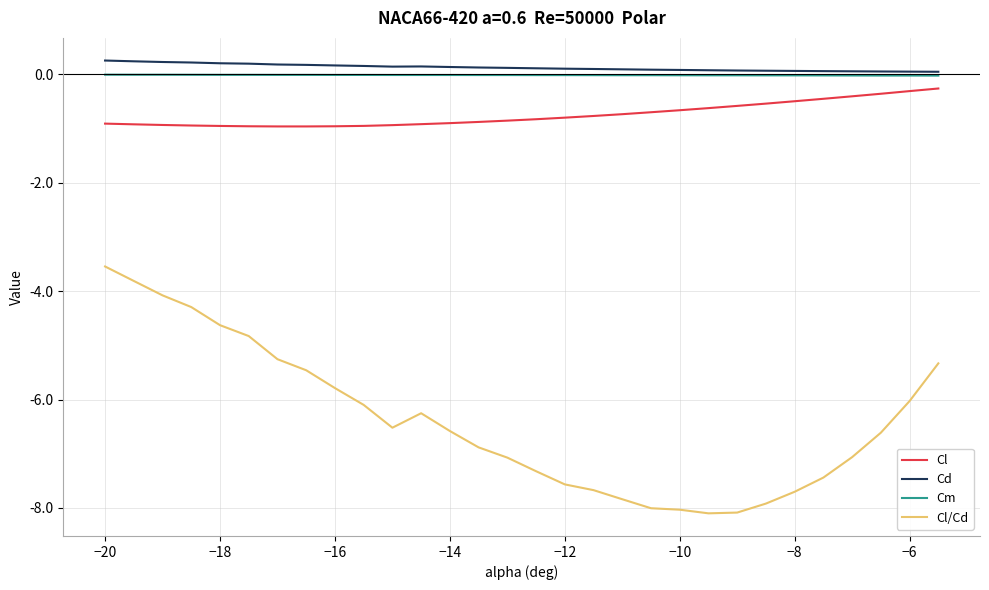

Which series has the widest spread of values?

Cl/Cd